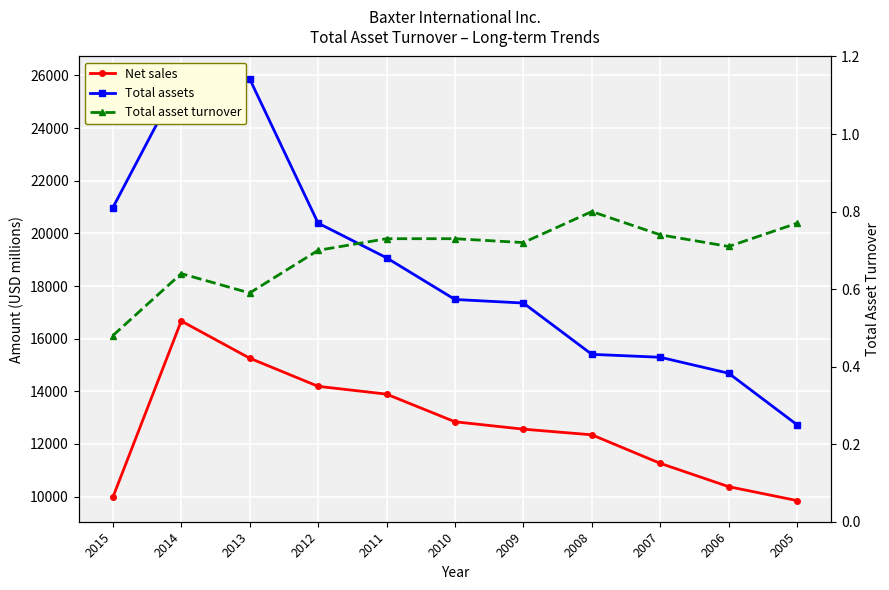

In Total assets, how many points are higher than both neighbors (excluding endpoints)?

1